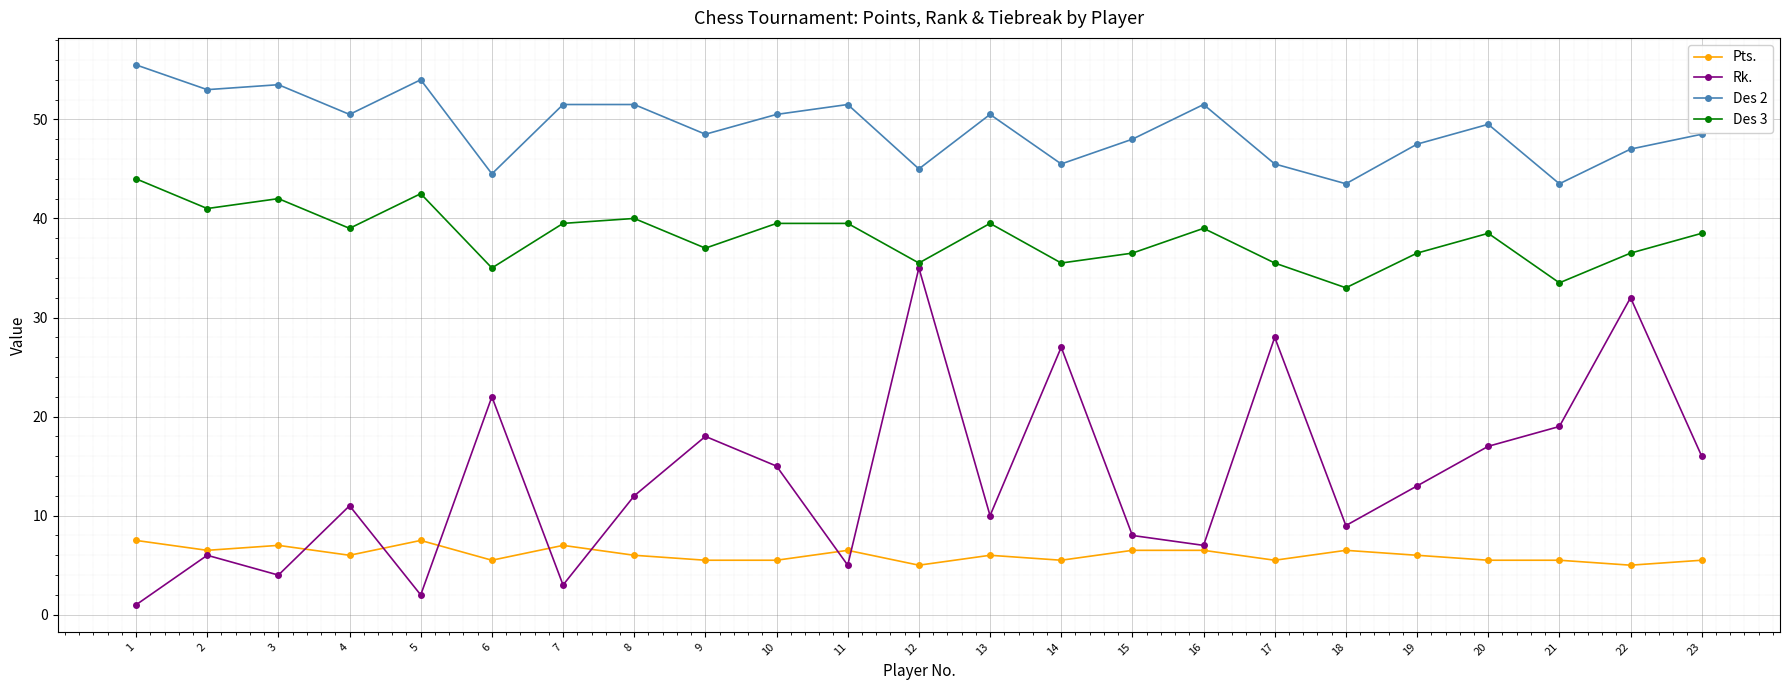

What is the difference between the second highest and second lowest values in the Des 2 series?

10.5